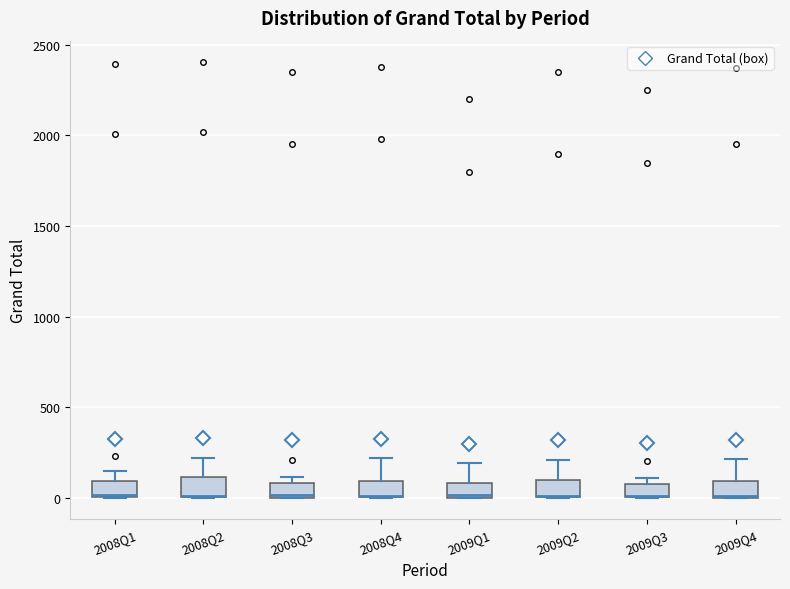

Where does the upper whisker of the box for 2008Q1 end on the y-axis? The values are not printed on the chart, so give them approximately, as read against the axis.

150